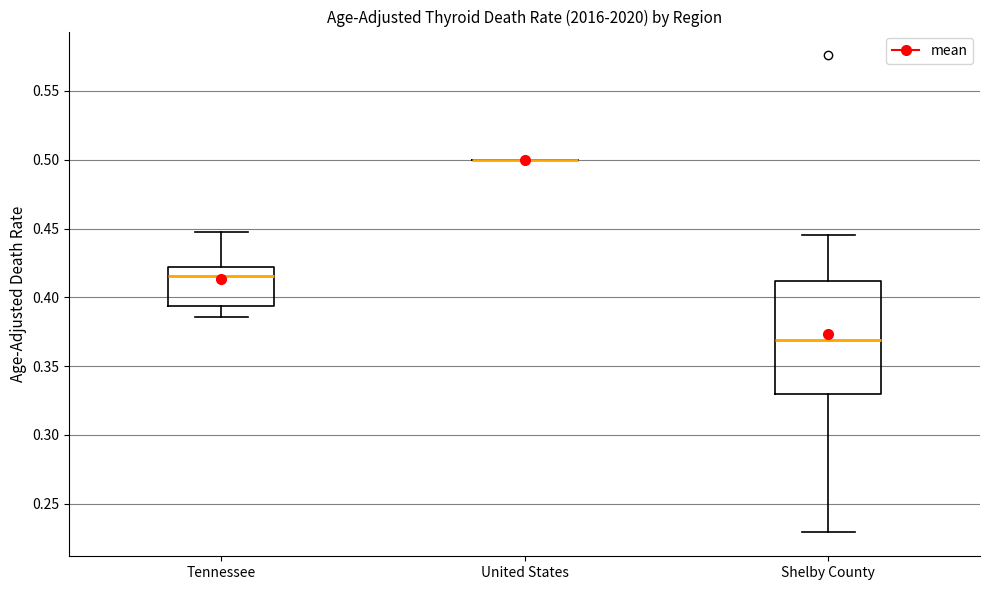

Reading left to right, read every box against the y-axis: the position of its median line, the range the box covers, and the ends of its whiskers. The values are not printed on the chart, so give them approximately, as read against the axis.

Tennessee: median 0.415, box 0.395 to 0.420, whiskers 0.385 to 0.445
United States: box collapsed to a line at 0.500, whiskers 0.500 to 0.500
Shelby County: median 0.370, box 0.330 to 0.410, whiskers 0.230 to 0.445